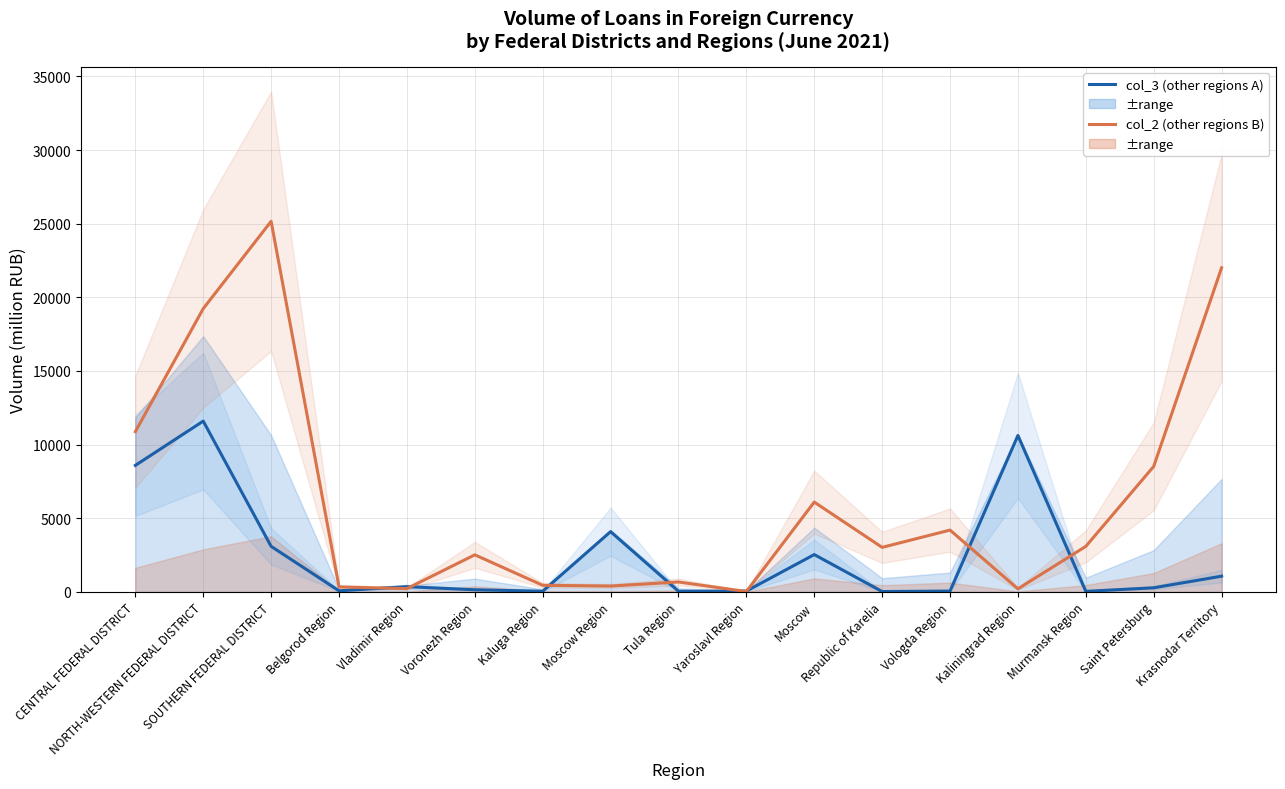

Rank the series by their average value, from highest to lowest.

by credit institutions of other regions (col_2), by credit institutions of other regions (col_3)